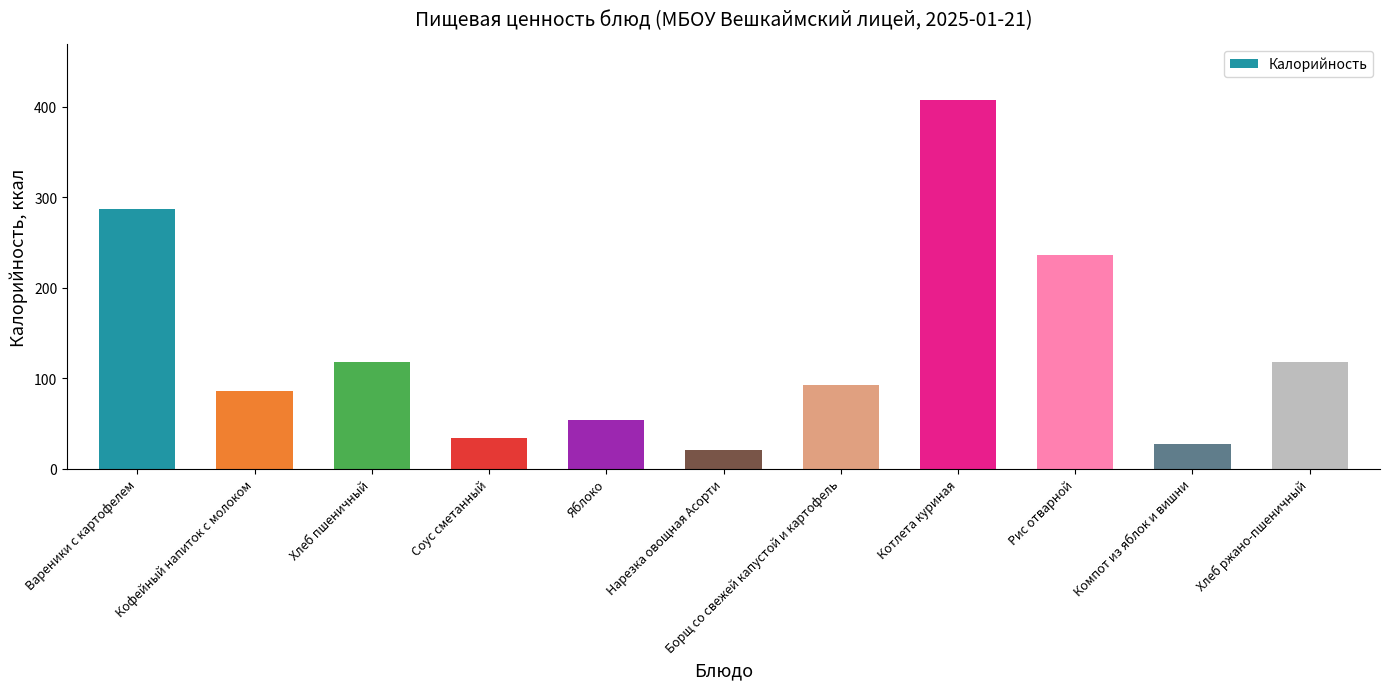

Between Яблоко and Нарезка овощная Асорти, which is larger?

Яблоко